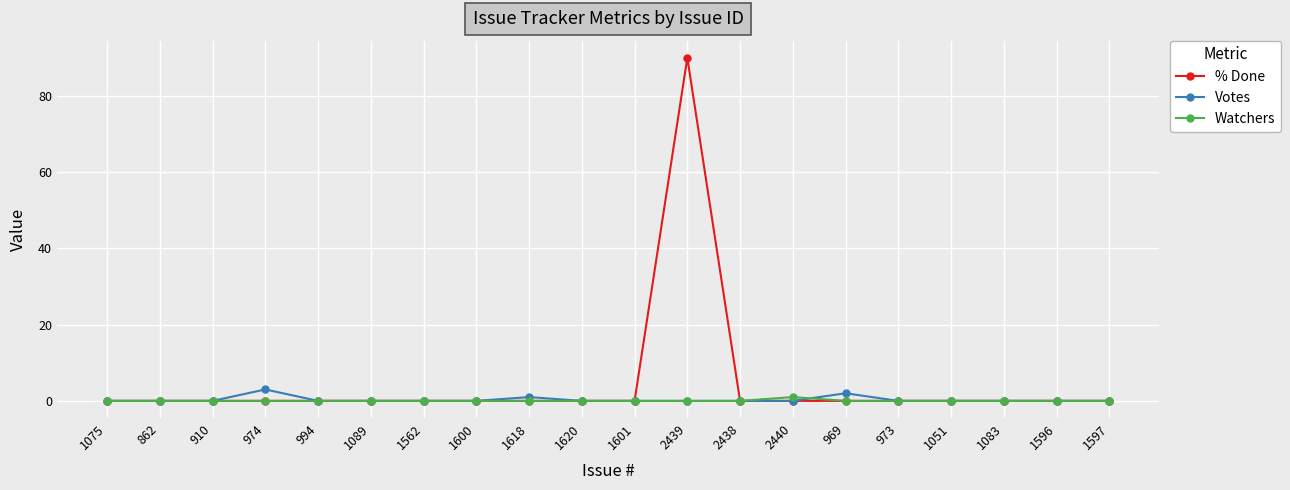

Which category has the highest value across all series?

2439